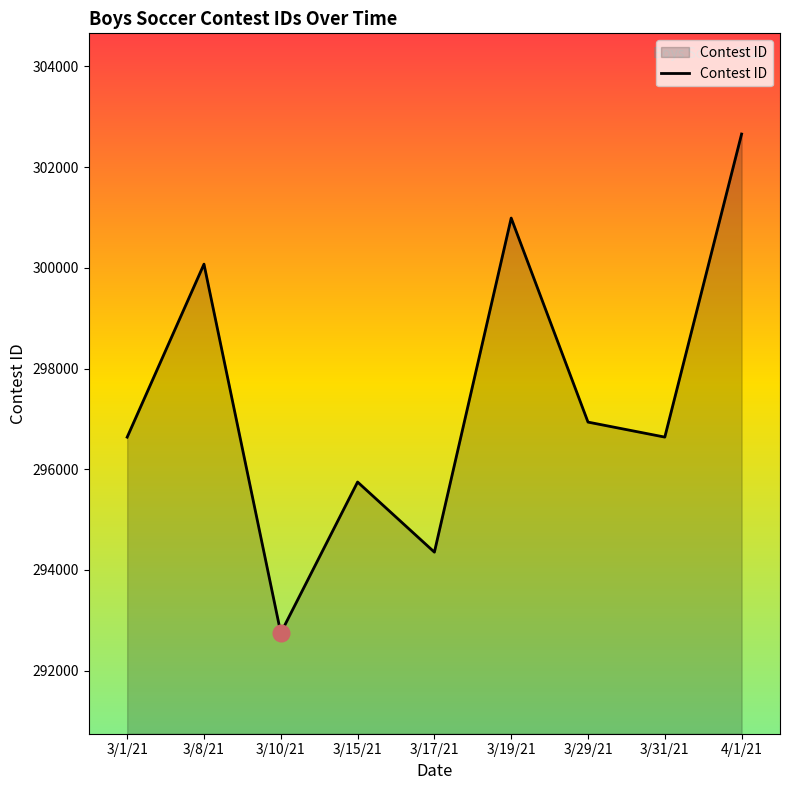

Between 3/8/21 and 3/15/21, which is larger?

3/8/21